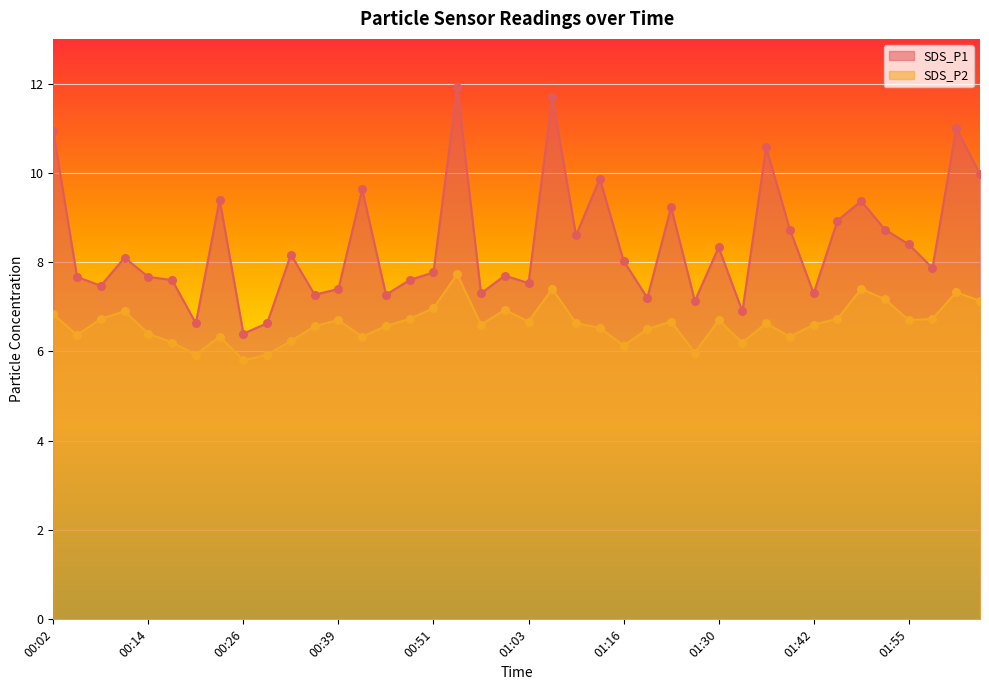

Which series has the largest total across all categories?

SDS_P1